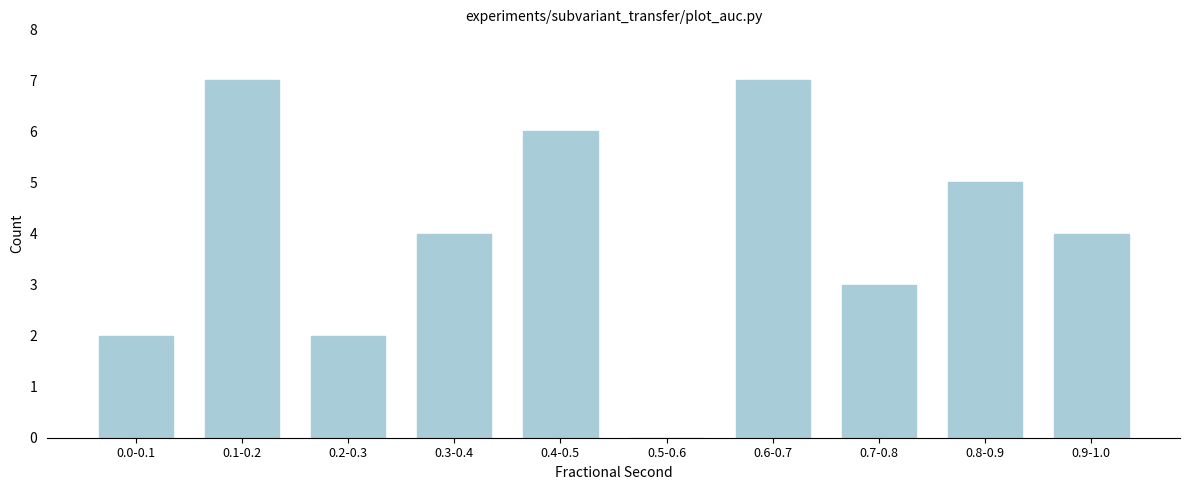

Reading left to right, transcribe all the data shown in this chart.

0.0-0.1=2	0.1-0.2=7	0.2-0.3=2	0.3-0.4=4	0.4-0.5=6	0.5-0.6=0	0.6-0.7=7	0.7-0.8=3	0.8-0.9=5	0.9-1.0=4